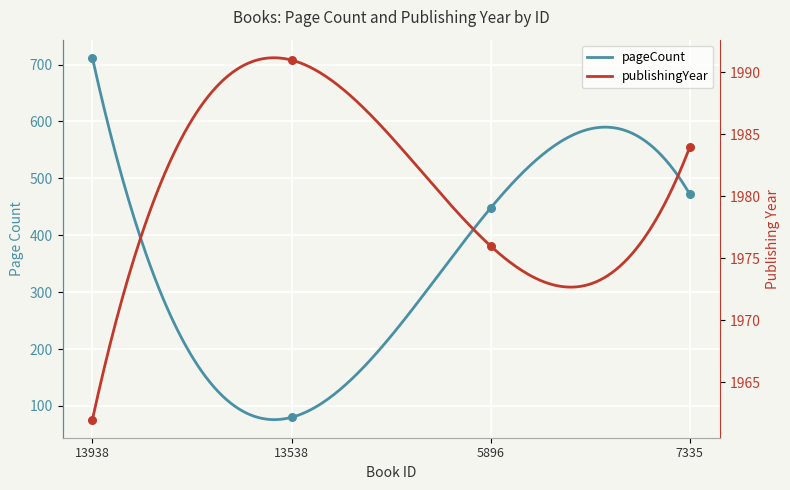

What is the total value across all series at 5896?

2424